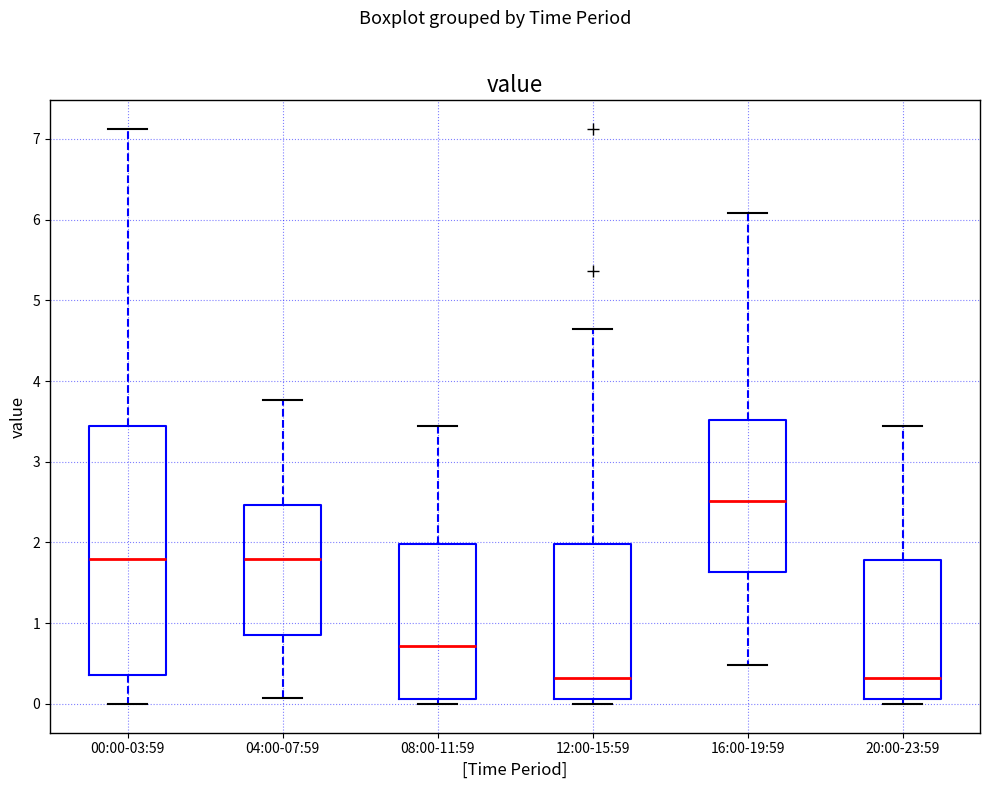

Reading left to right, transcribe this box plot: for each box, give where its median line is, the range the box spans, and where its two whiskers end, as read against the y-axis. The values are not printed on the chart, so give them approximately, as read against the axis.

00:00-03:59: median 1.8, box 0.4 to 3.4, whiskers 0.0 to 7.1
04:00-07:59: median 1.8, box 0.9 to 2.5, whiskers 0.1 to 3.8
08:00-11:59: median 0.7, box 0.1 to 2.0, whiskers 0.0 to 3.4
12:00-15:59: median 0.3, box 0.1 to 2.0, whiskers 0.0 to 4.6
16:00-19:59: median 2.5, box 1.6 to 3.5, whiskers 0.5 to 6.1
20:00-23:59: median 0.3, box 0.1 to 1.8, whiskers 0.0 to 3.4